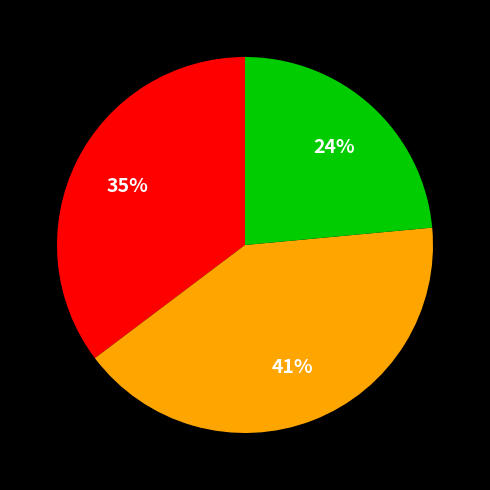

To the nearest percent, what is the average slice percentage?

33%